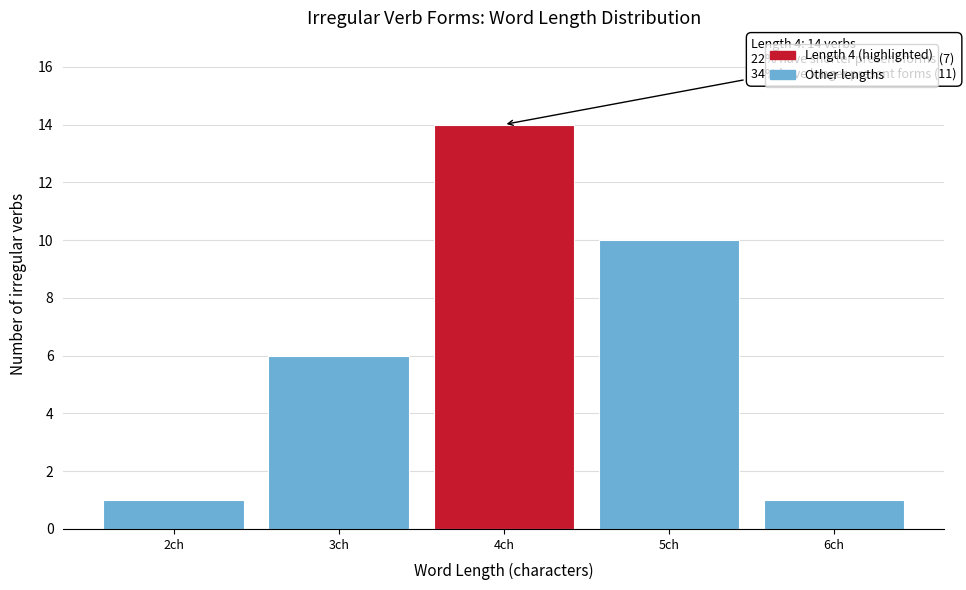

Reading left to right, extract all data points from this chart.

2ch=1	3ch=6	4ch=14	5ch=10	6ch=1